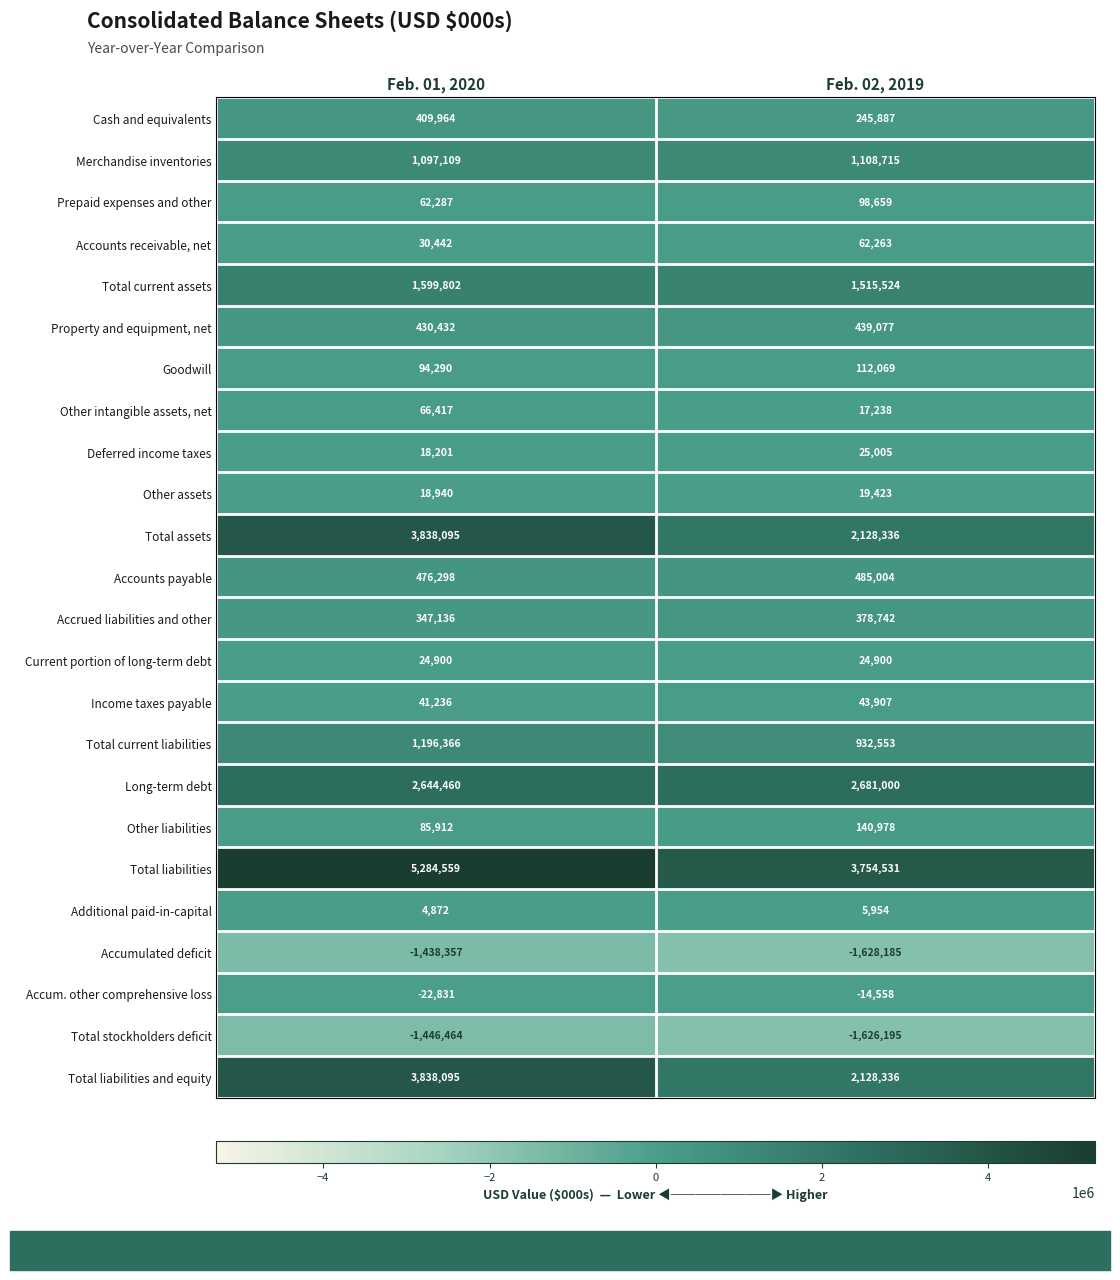

What is the minimum value shown in the chart?

-1628185